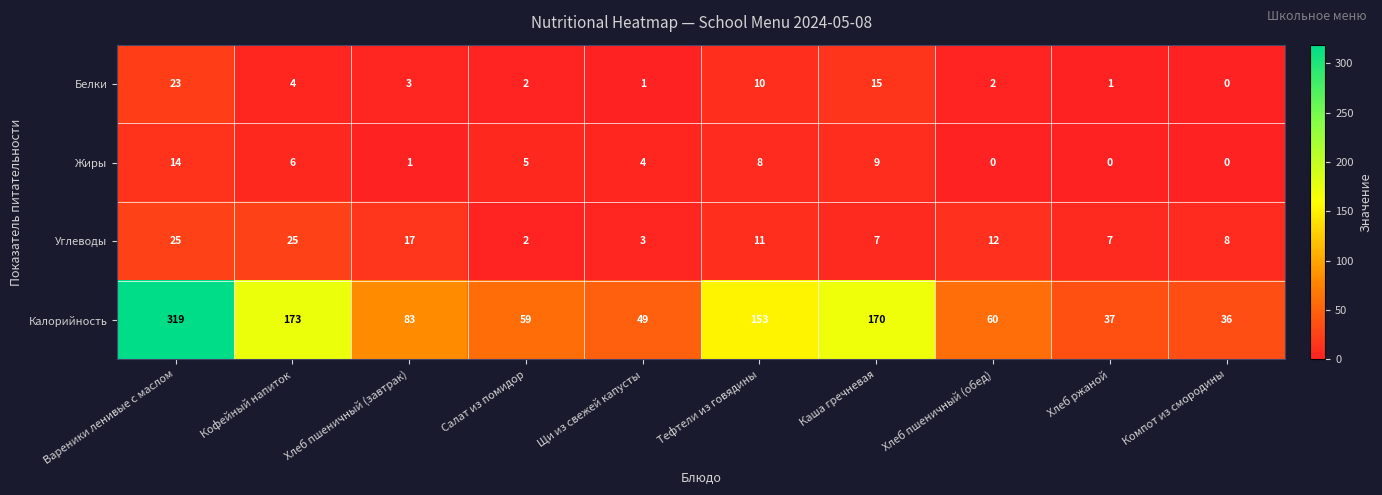

At how many categories does at least one series exceed 294?

1